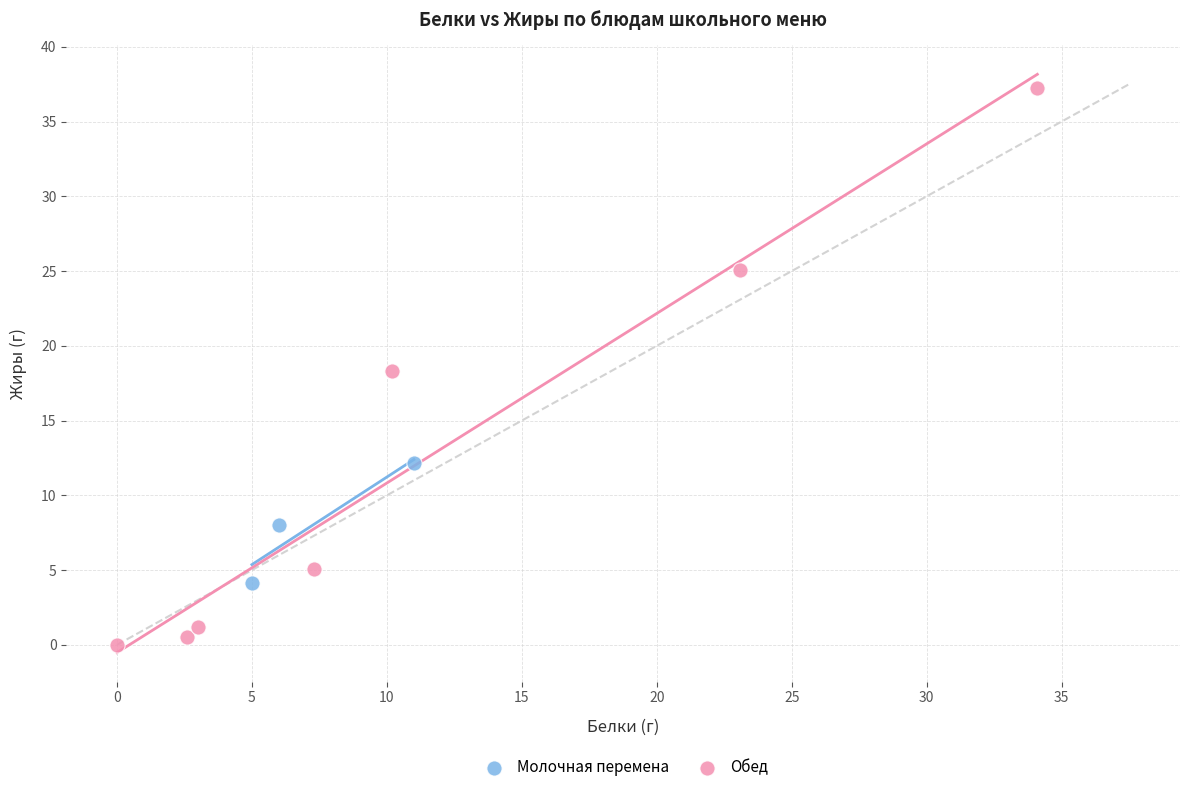

Which series reaches the maximum Y coordinate?

Обед